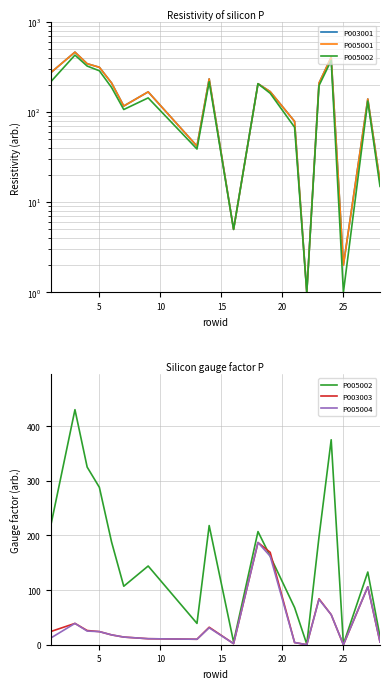

True or false: P005002 and P005004 cross at least once.

False